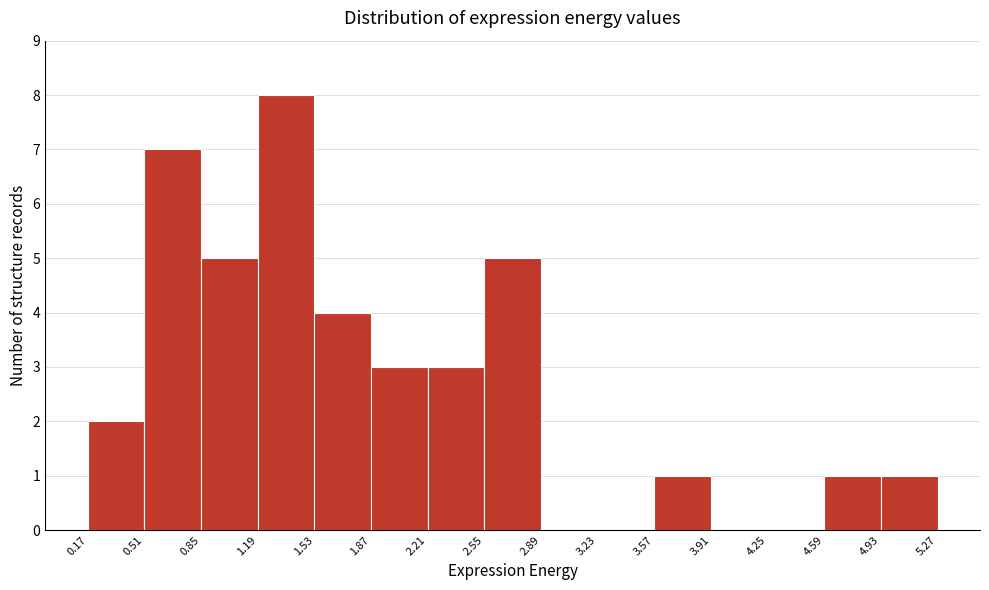

Which range on the x-axis has the tallest bar?

1.19 to 1.53